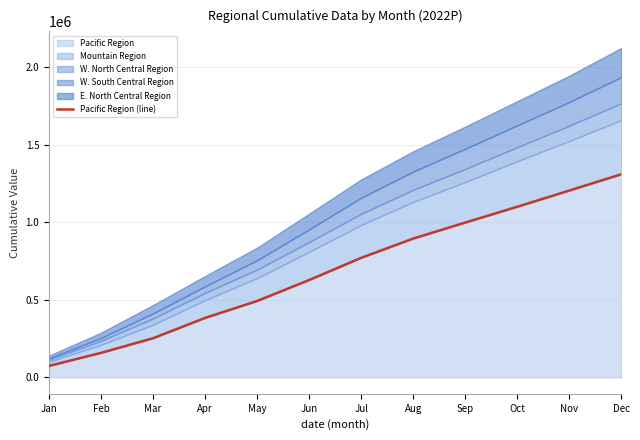

Reading left to right, extract all data points from this chart.

73632.4	157616.4	251974.9	382914.8	491957.1	627176.8	770071.9	894282.7	997338.9	1099254.3	1203568.2	1308723.9